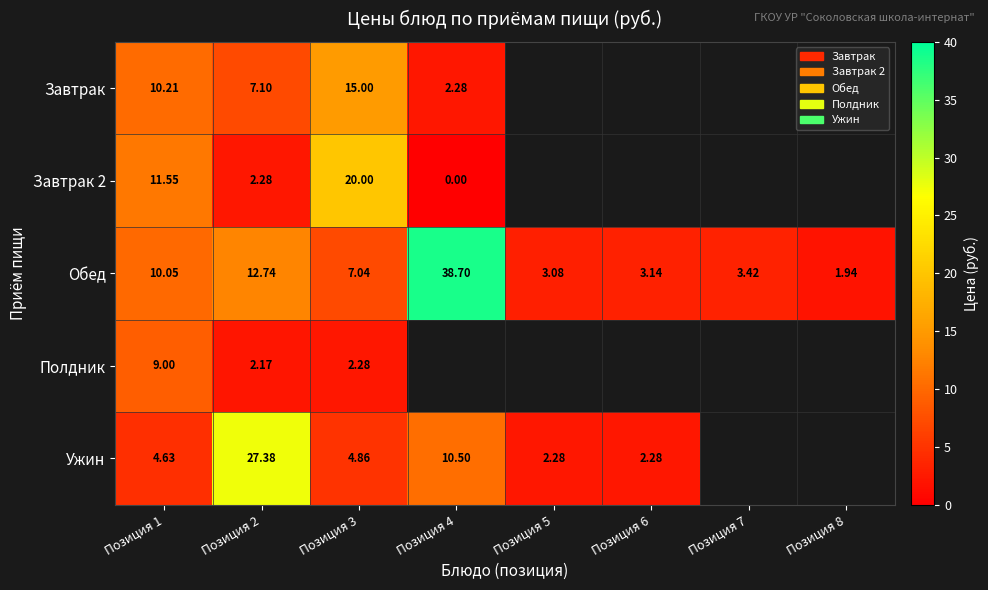

How many categories are shown in the chart?

8